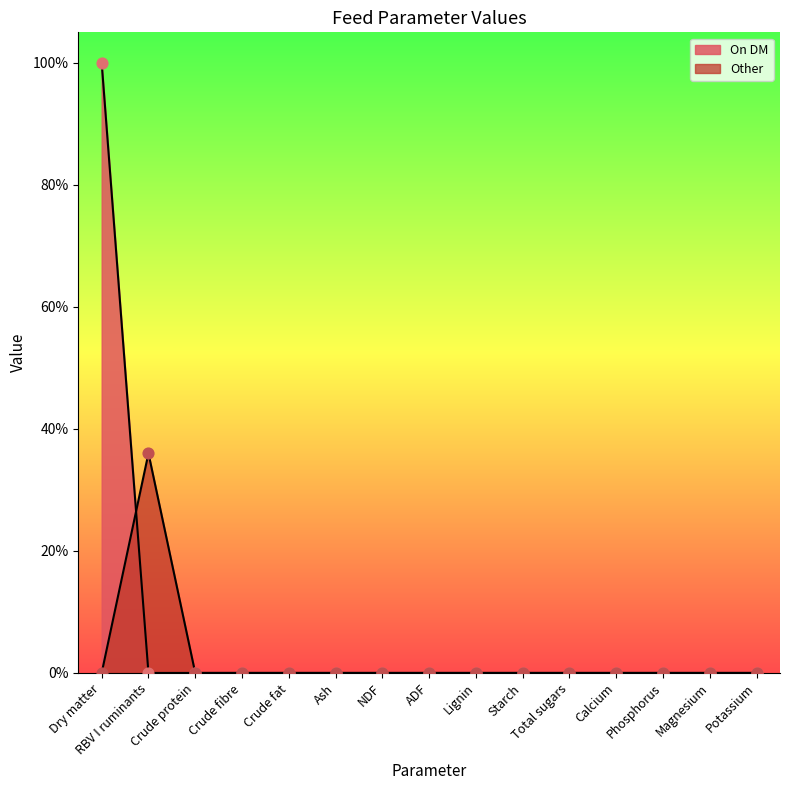

Which series contains the lowest Y value?

On DM